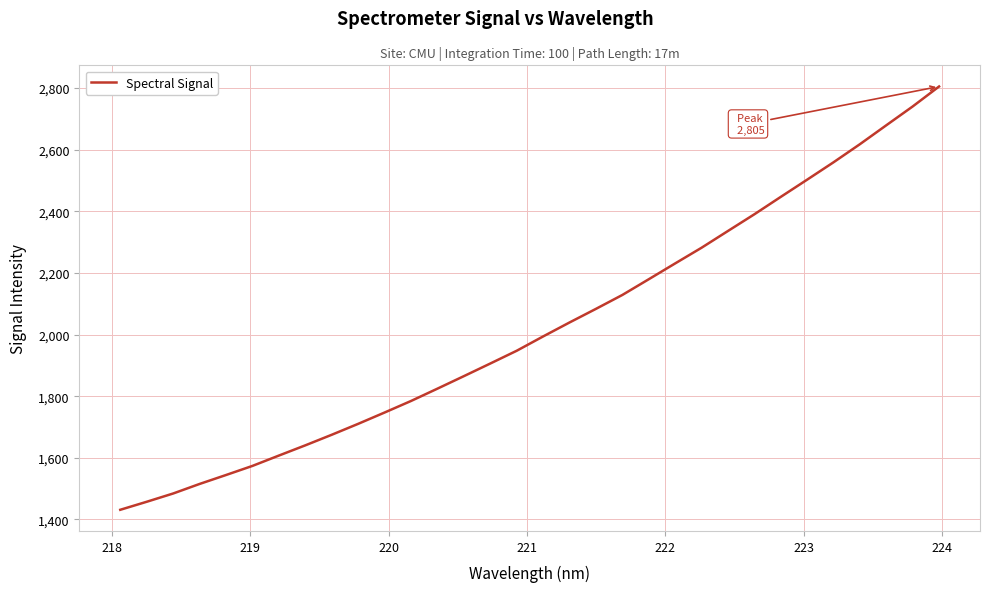

What is the smallest value displayed?

1431.4